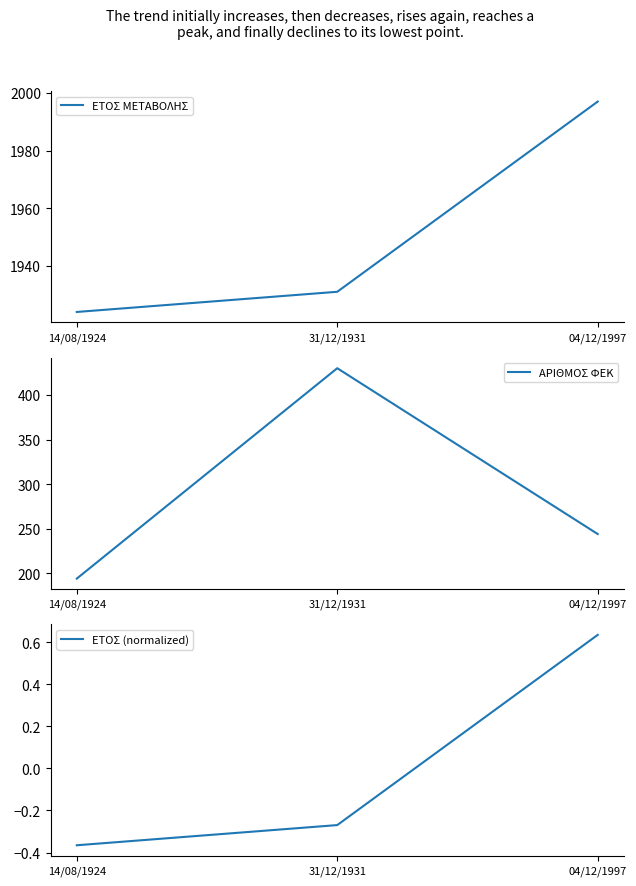

How many values in the ΑΡΙΘΜΟΣ ΦΕΚ series exceed 244?

1